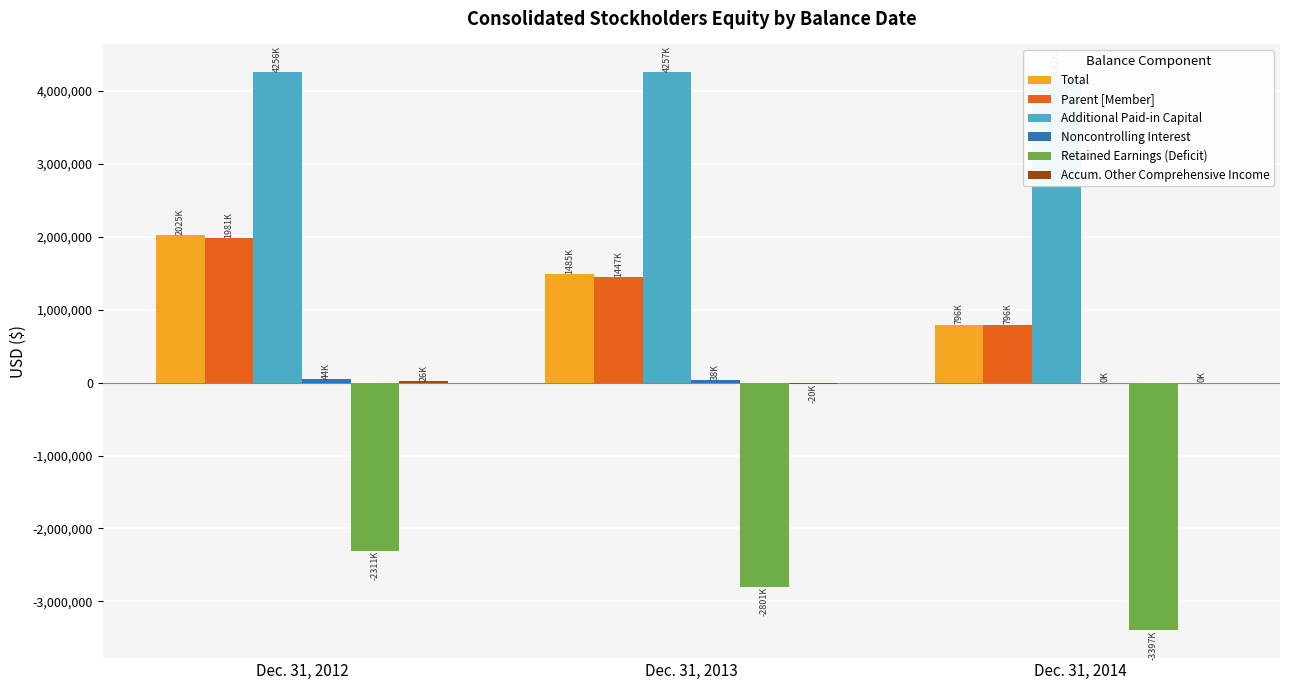

Are the bars grouped side by side (vs. stacked)?

Yes